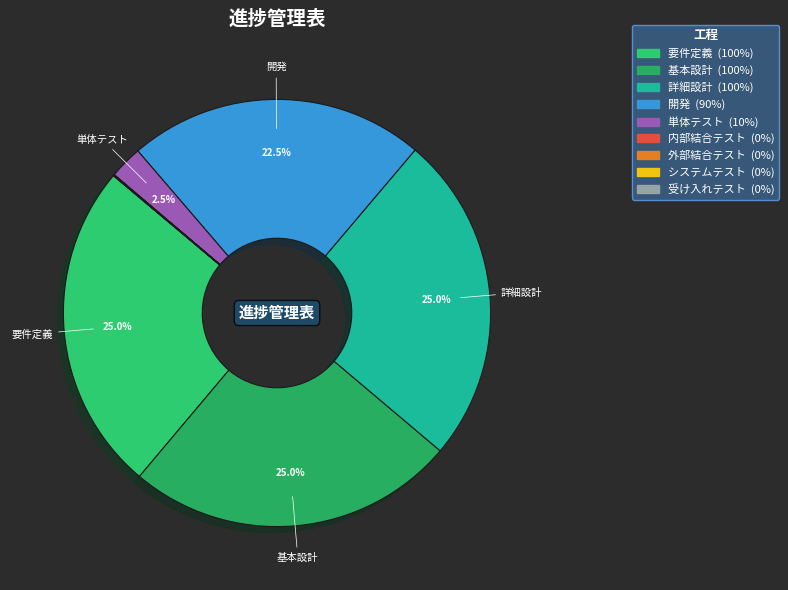

How many slices are in this pie chart?

9